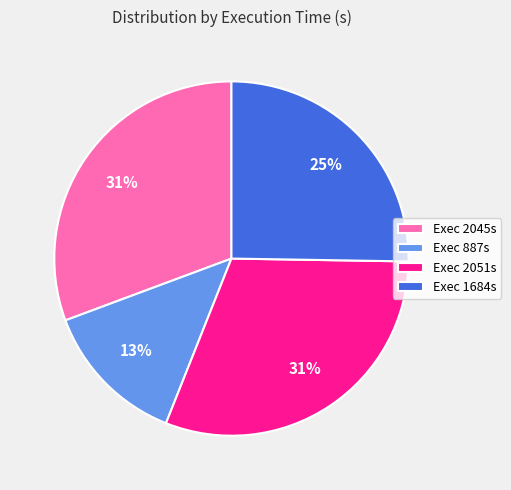

The Exec 2051s slice represents 31% of the pie. True or false?

True